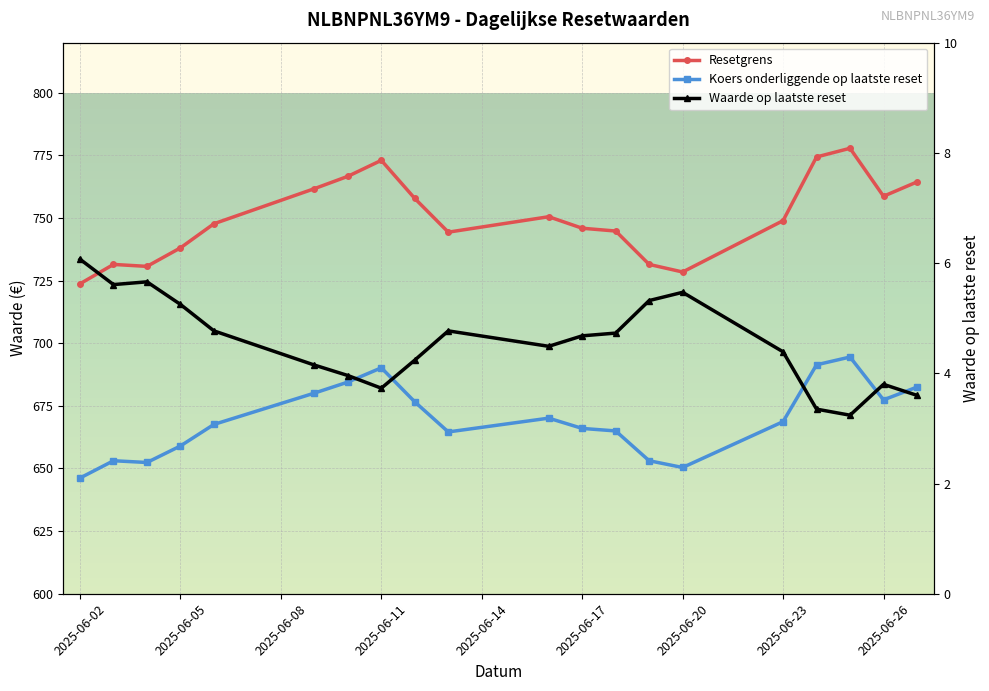

What is the value of the Koers onderliggende op laatste reset point at the 6th from the left?

680.1